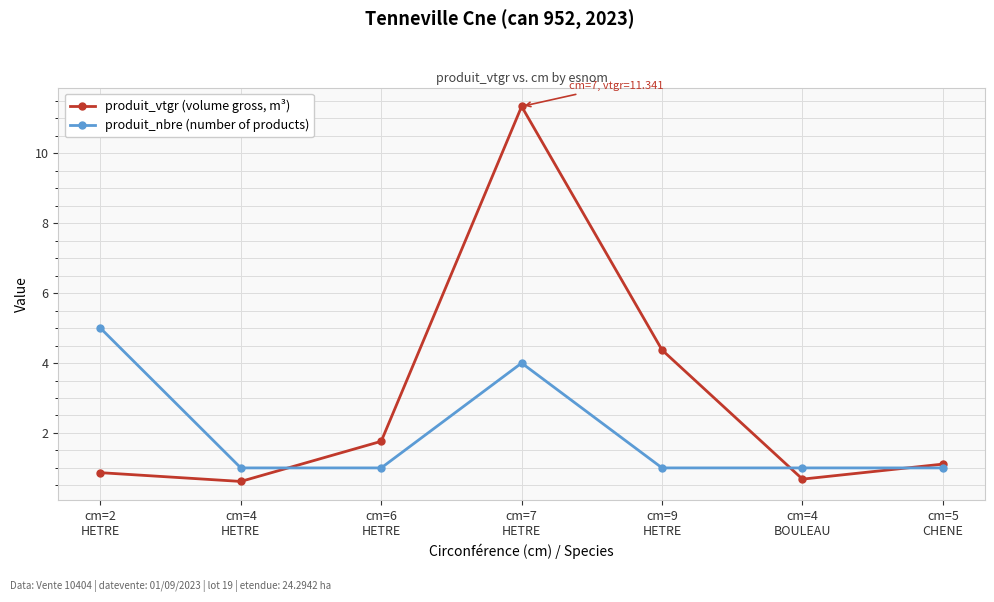

How many lines are shown in the chart?

2